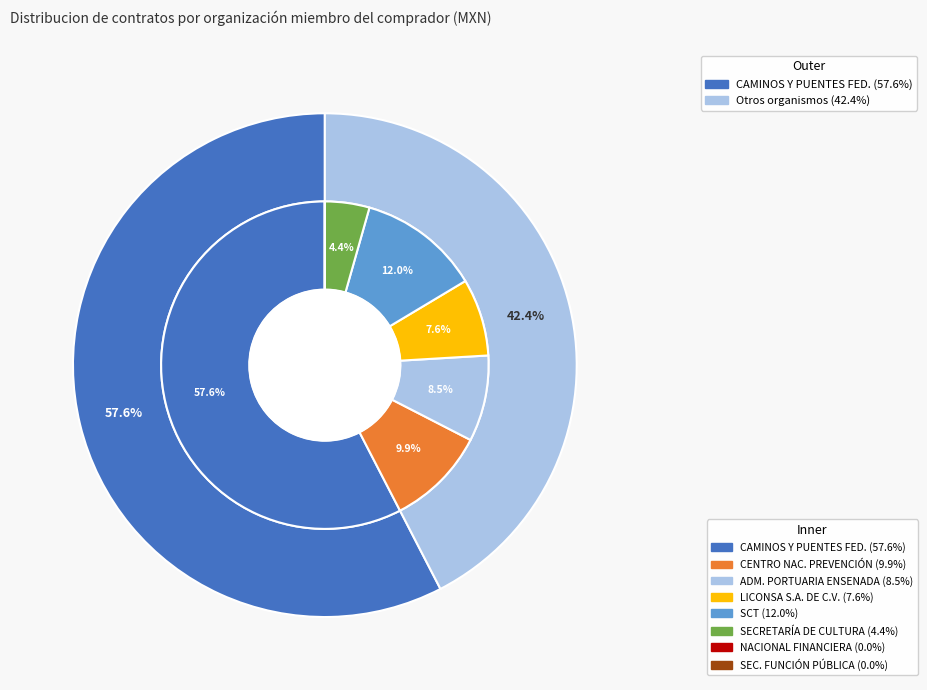

Do NACIONAL FINANCIERA S.N.C and SECRETARÍA DE COMUNICACIONES Y TRANSPORTES together represent more than half of the pie?

No